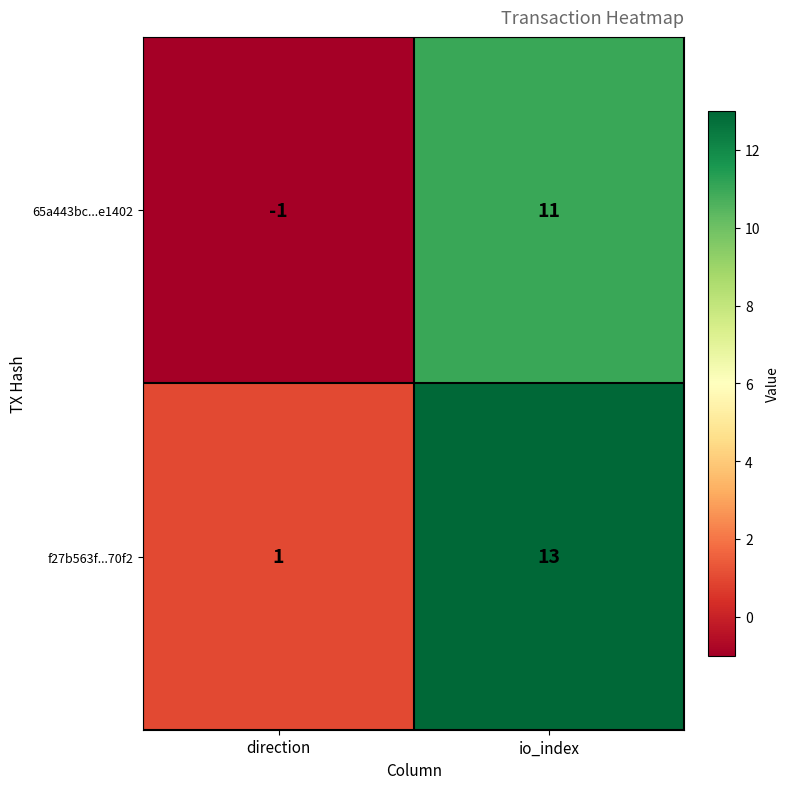

How many values in the f27b563f...70f2 series are below 13?

1